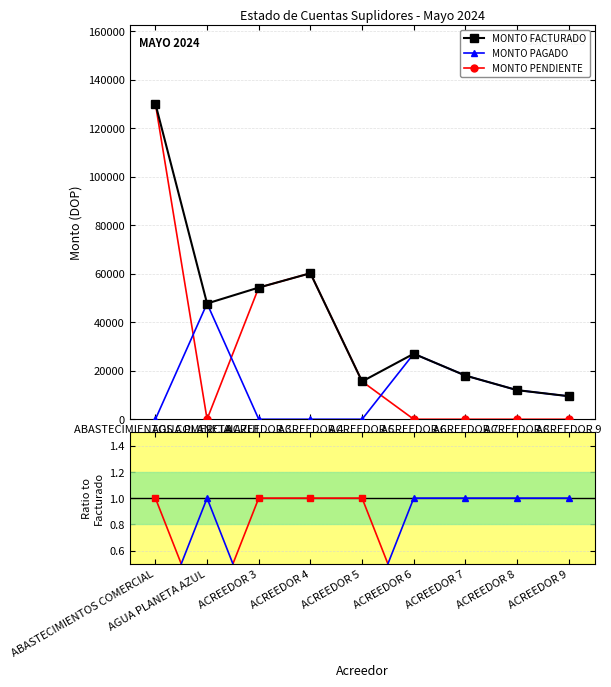

Reading left to right, what are all the values shown in this chart?

MONTO FACTURADO: ABASTECIMIENTOS COMERCIAL=130024.2	AGUA PLANETA AZUL=47700.0	ACREEDOR 3=54268.2	ACREEDOR 4=60180.0	ACREEDOR 5=15576.0	ACREEDOR 6=27000.0	ACREEDOR 7=18000.0	ACREEDOR 8=12000.0	ACREEDOR 9=9500.0
MONTO PAGADO: ABASTECIMIENTOS COMERCIAL=0.0	AGUA PLANETA AZUL=1.0	ACREEDOR 3=0.0	ACREEDOR 4=0.0	ACREEDOR 5=0.0	ACREEDOR 6=1.0	ACREEDOR 7=1.0	ACREEDOR 8=1.0	ACREEDOR 9=1.0
MONTO PENDIENTE: ABASTECIMIENTOS COMERCIAL=1.0	AGUA PLANETA AZUL=0.0	ACREEDOR 3=1.0	ACREEDOR 4=1.0	ACREEDOR 5=1.0	ACREEDOR 6=0.0	ACREEDOR 7=0.0	ACREEDOR 8=0.0	ACREEDOR 9=0.0